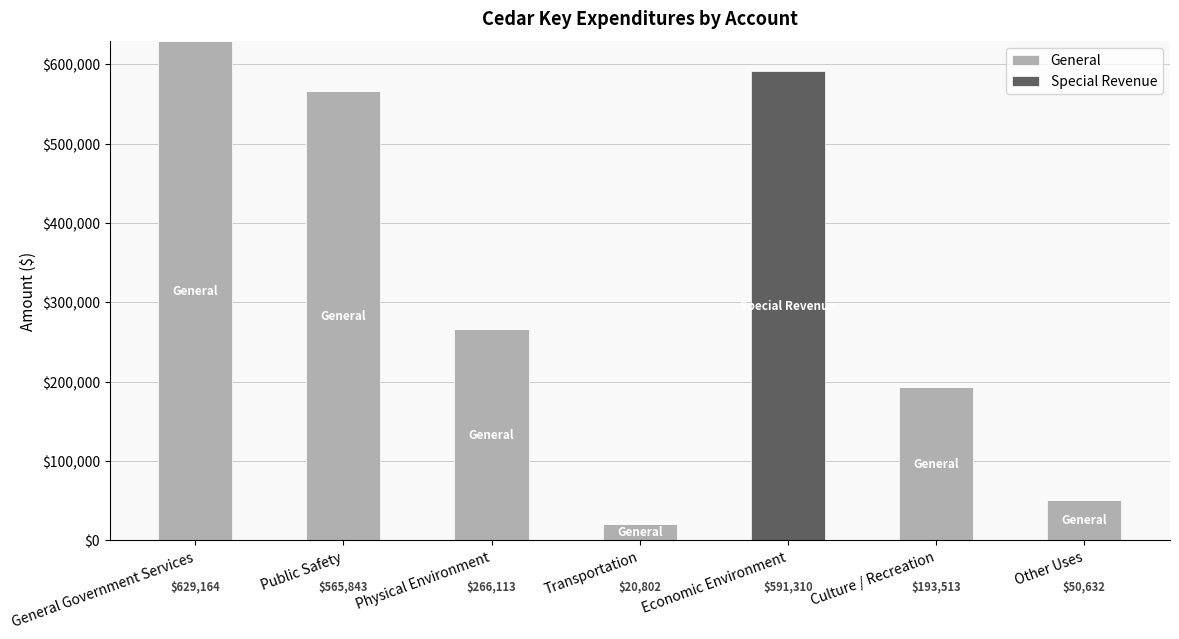

The value of General at Physical Environment is 266113. True or false?

True